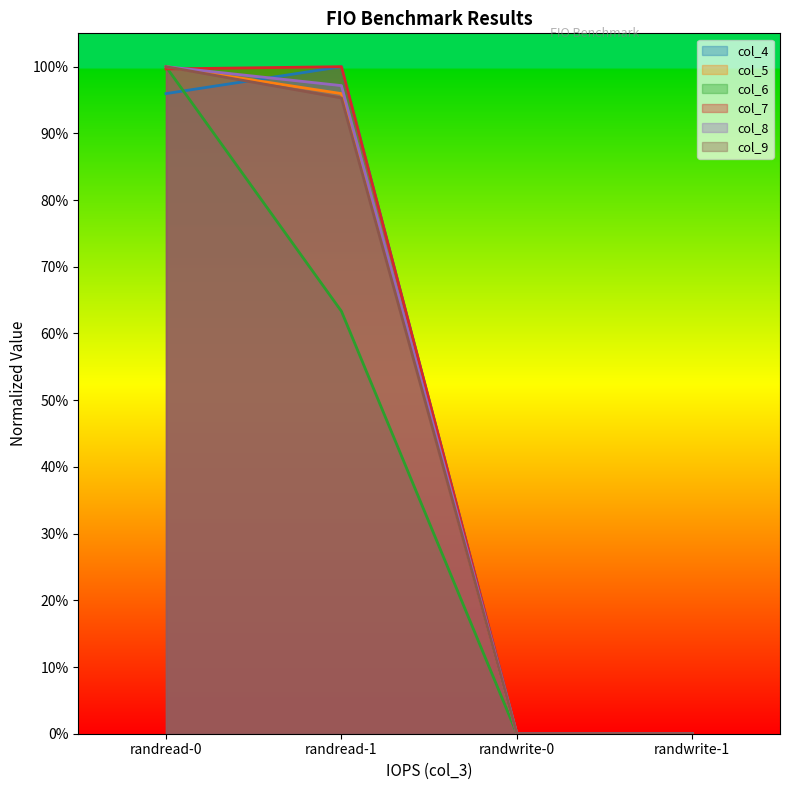

At which label does col_8 reach its minimum?

randwrite-0